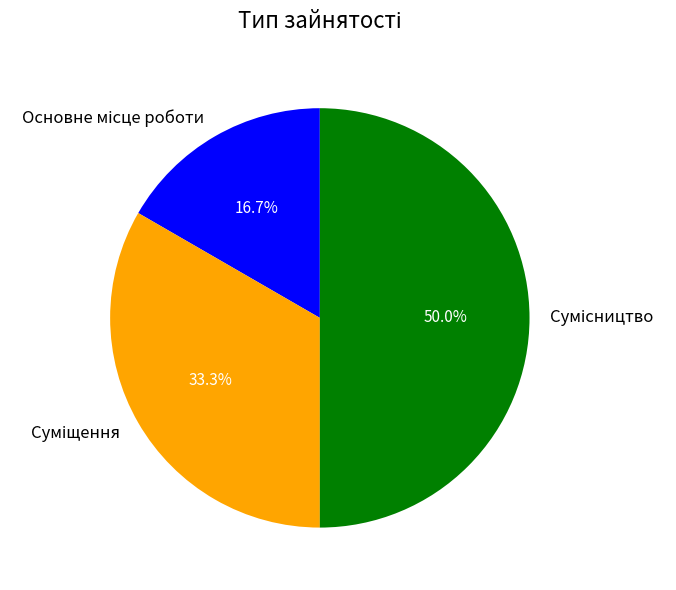

Count the number of slices in the pie.

3